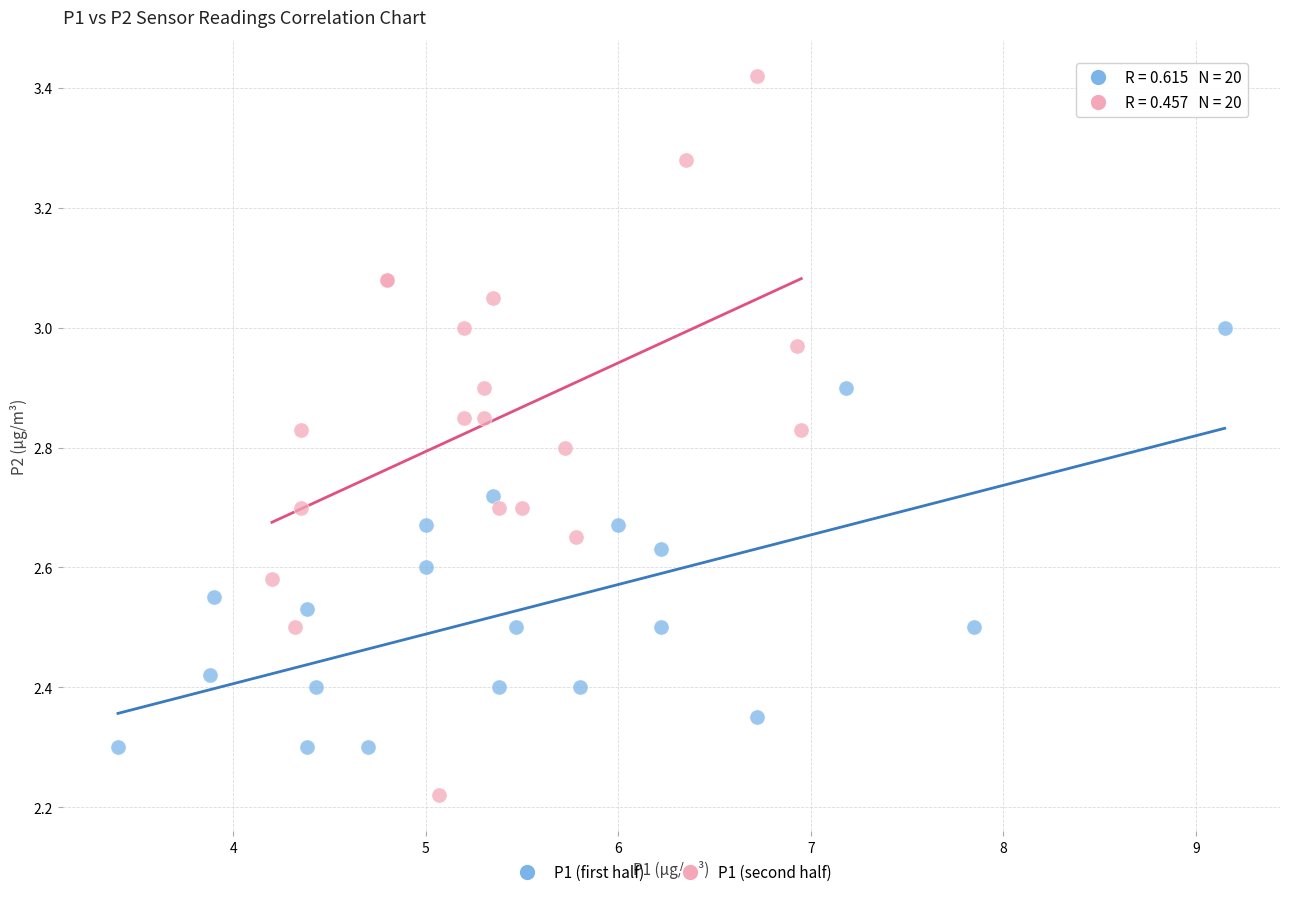

Which series reaches the maximum Y coordinate?

P1 (second half)